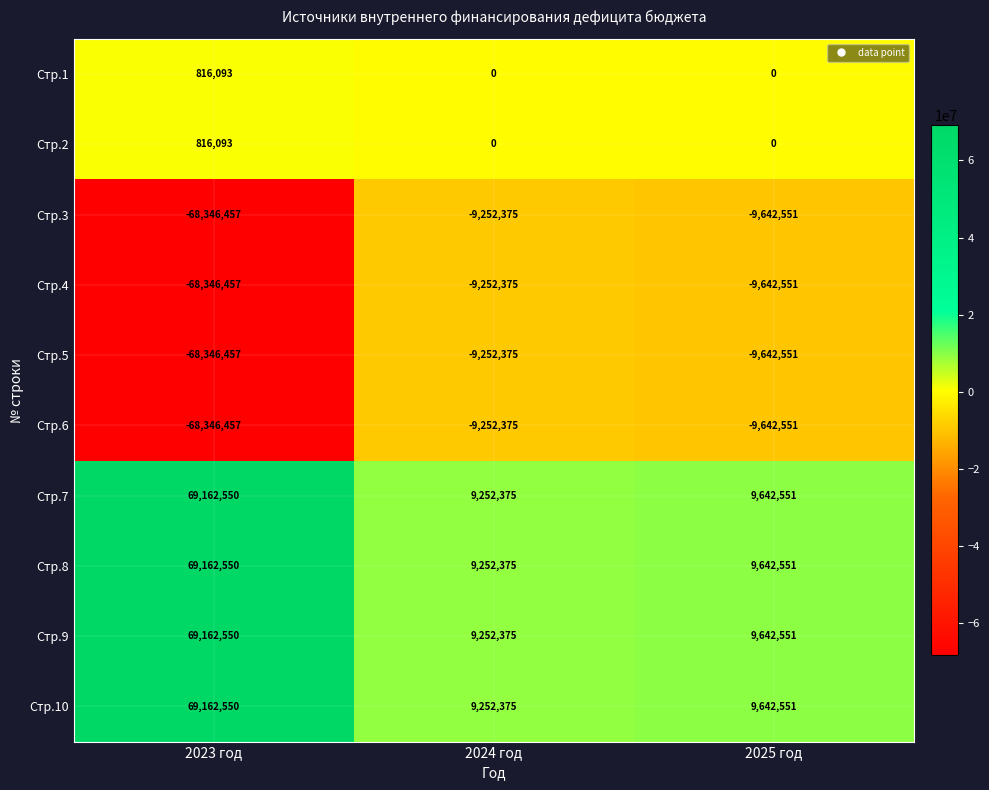

The value of Стр.9 at 2024 год is 13147333. True or false?

False